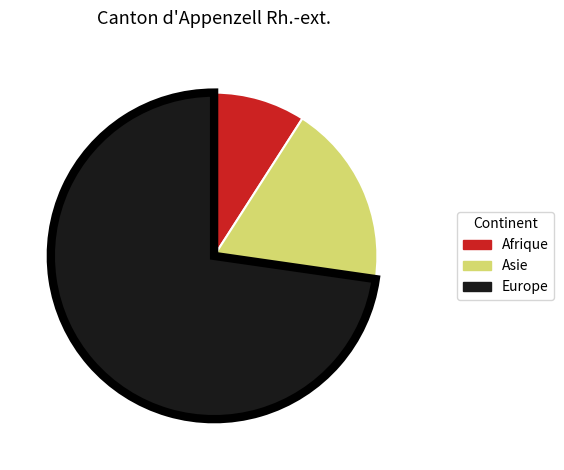

Which slice is the smallest?

Afrique